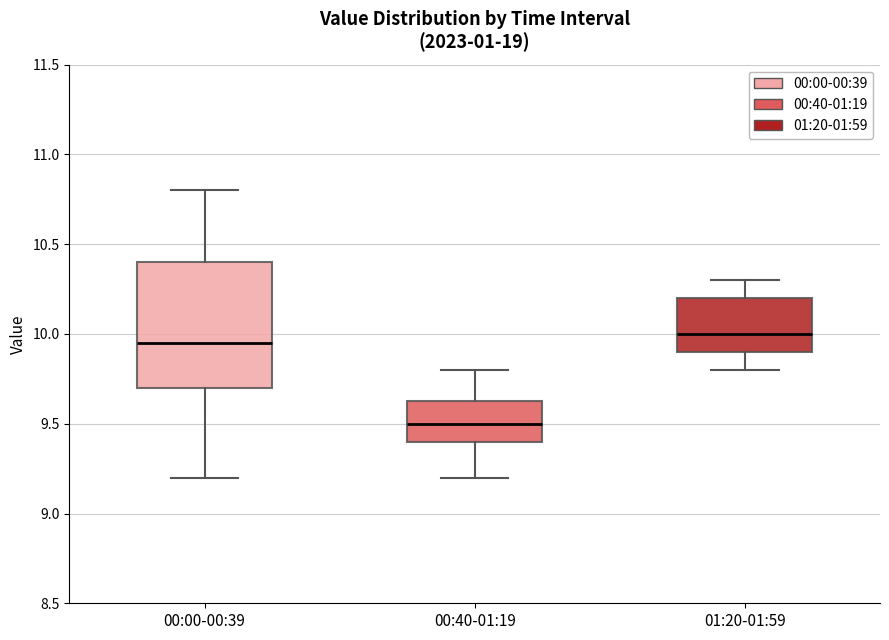

Which box's median line is the highest?

01:20-01:59